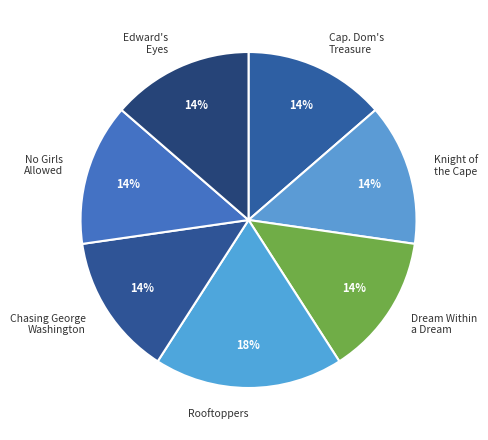

How many slices are in this pie chart?

7